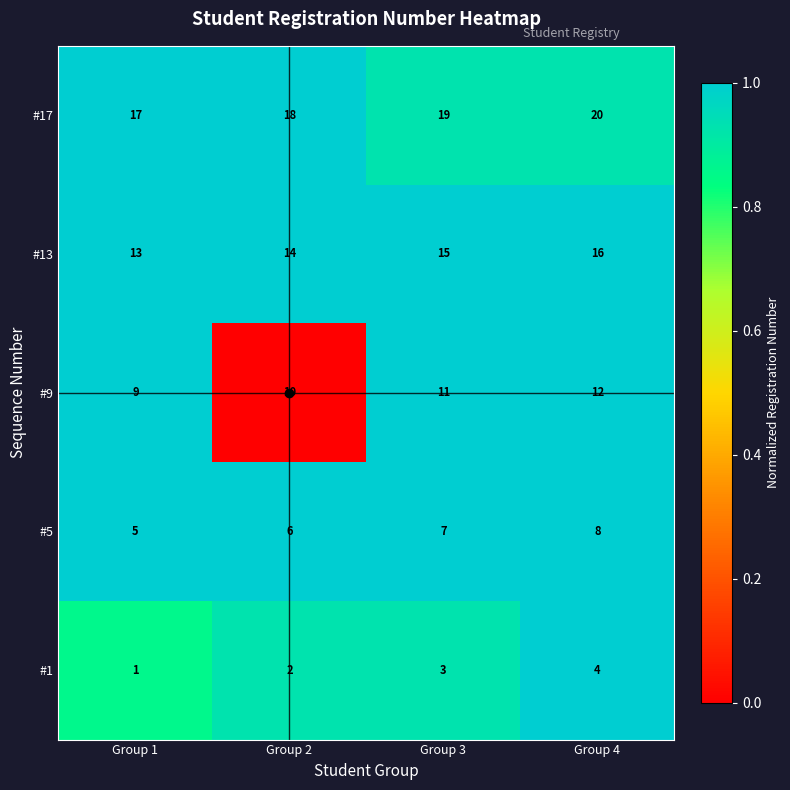

What value does the #13 series have at Group 3?

15